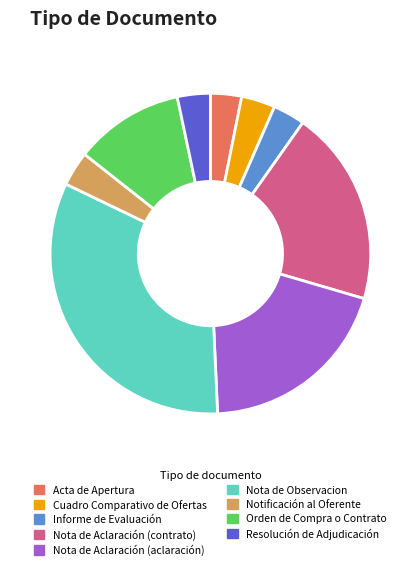

What is the ratio of the value at Cuadro Comparativo de Ofertas to the value at Acta de Apertura?

1.1